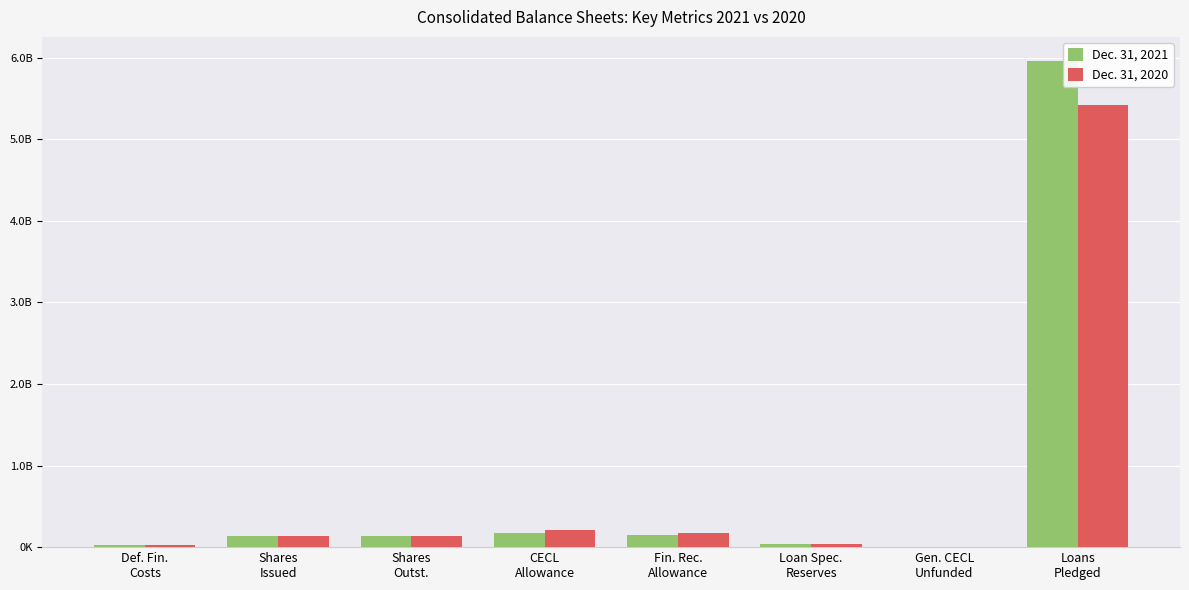

At how many categories does at least one series exceed 5787295990?

1